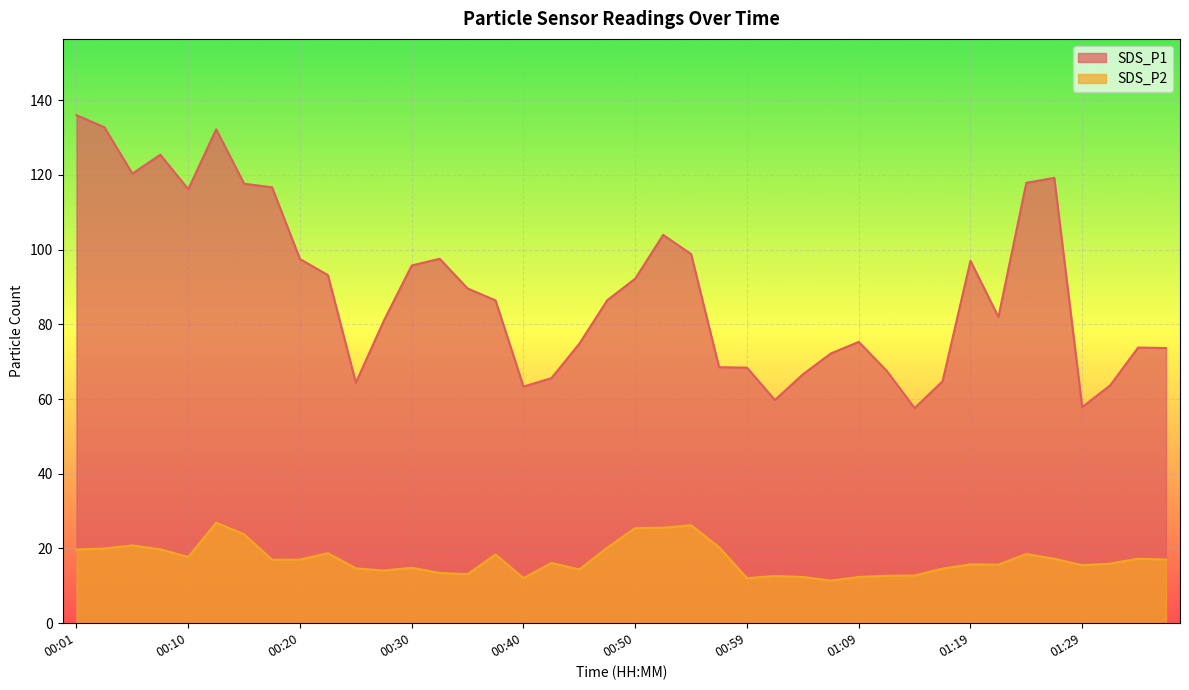

What is the difference between the SDS_P1 values at 01:29 and 00:45?

17.0